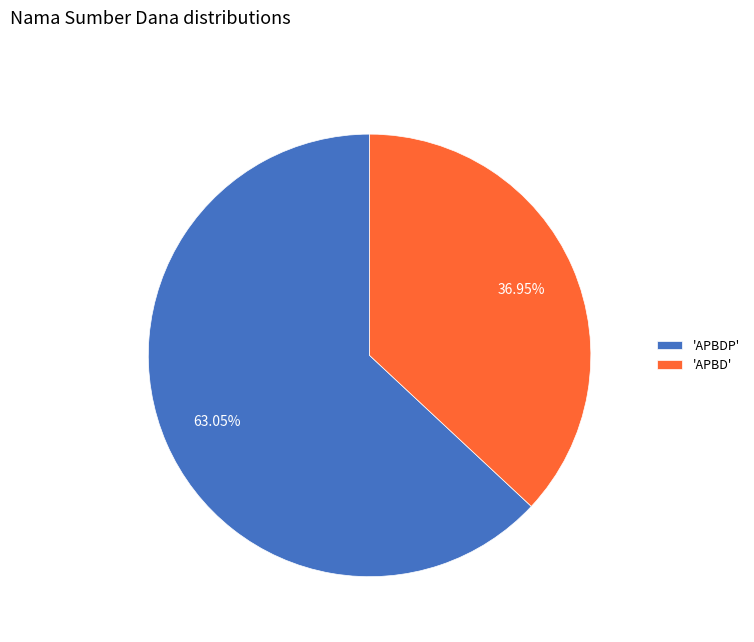

Which has a higher value, 'APBDP' or 'APBD'?

'APBDP'